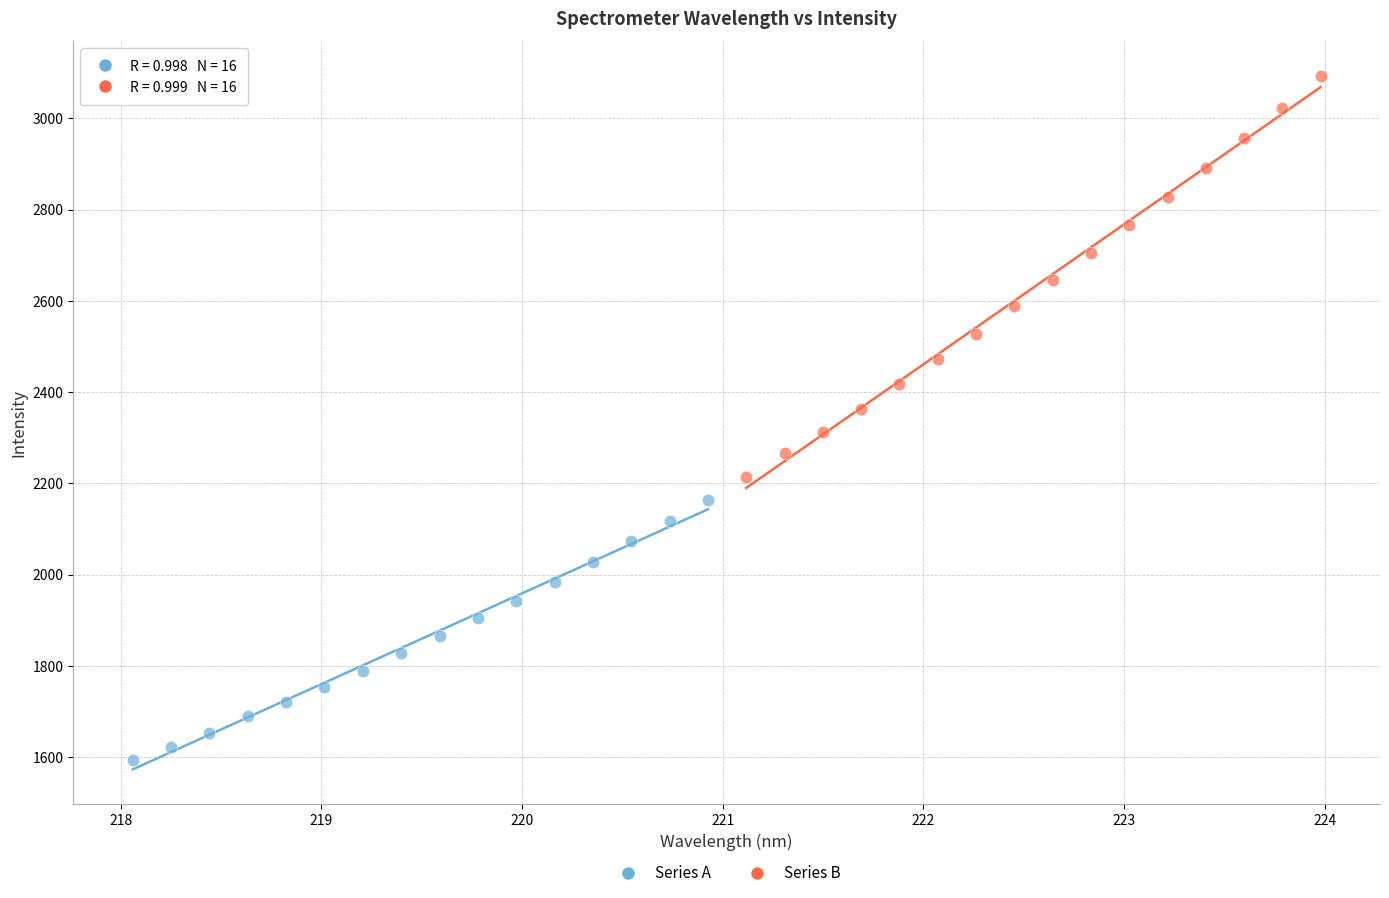

Which series contains the lowest Y value?

Series A